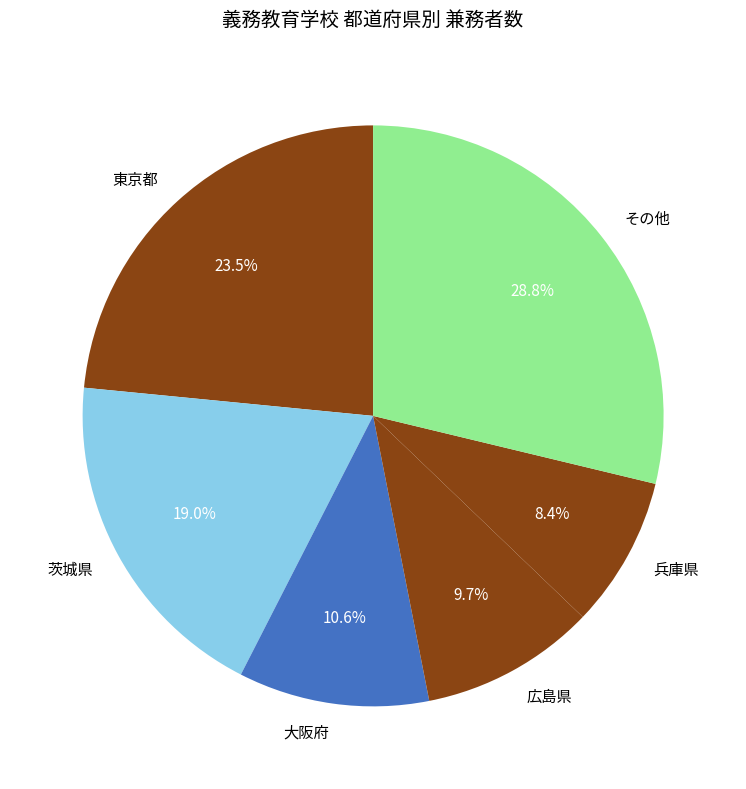

Between 兵庫県 and 大阪府, which is larger?

大阪府